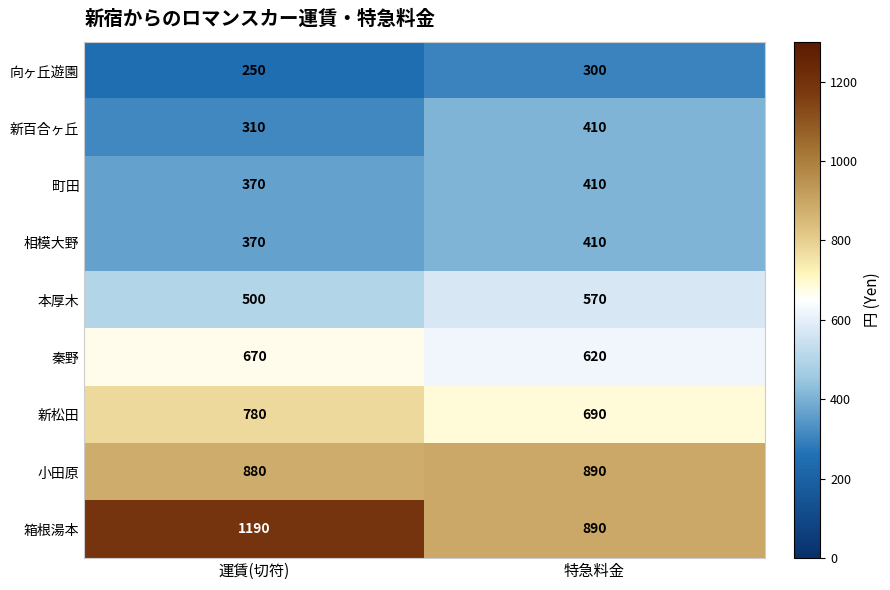

What is the difference between the maximum and minimum values in the 新百合ヶ丘 series?

100